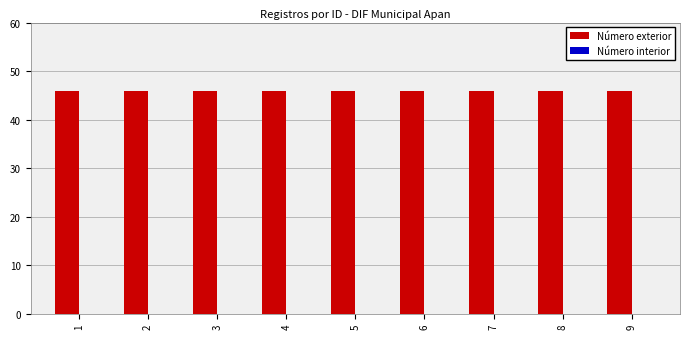

Is the value of Número interior at 3 greater than the value of Número exterior at 8?

No